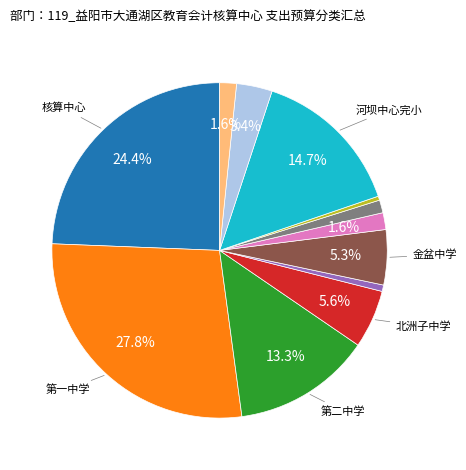

Is there any slice that represents more than half of the pie?

No